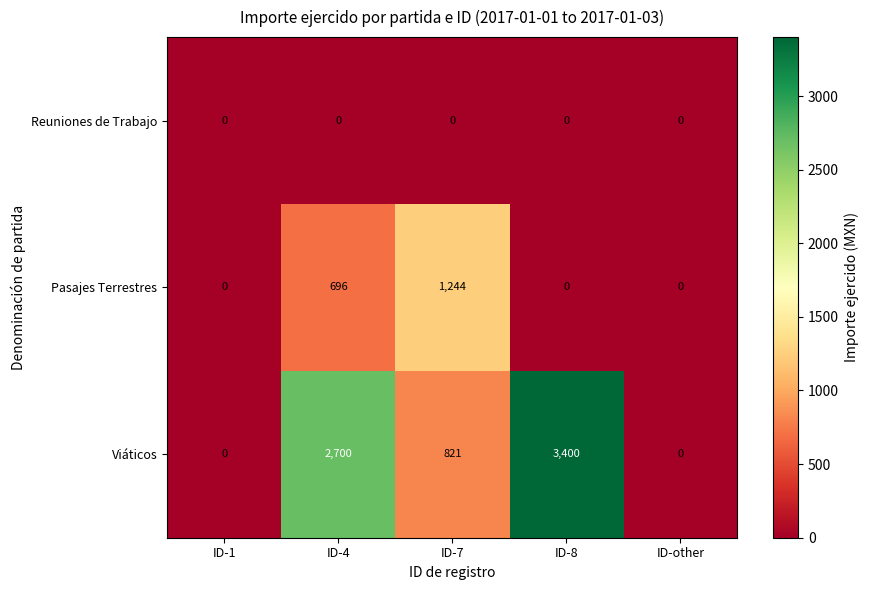

Which series has the largest range (max minus min)?

Viáticos